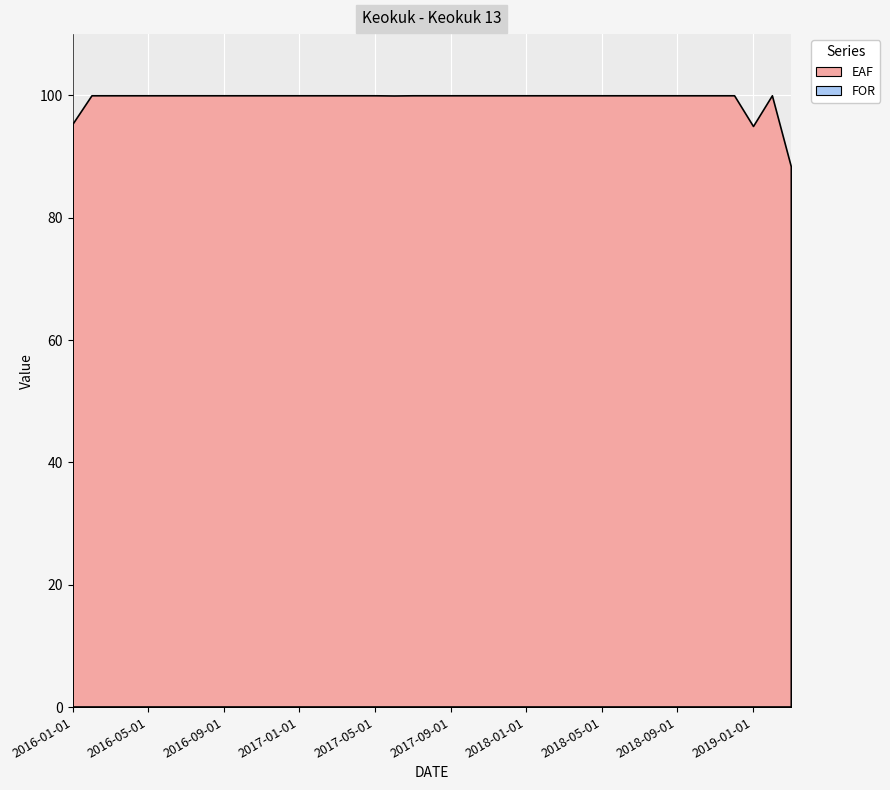

True or false: FOR and EAF cross at least once.

False